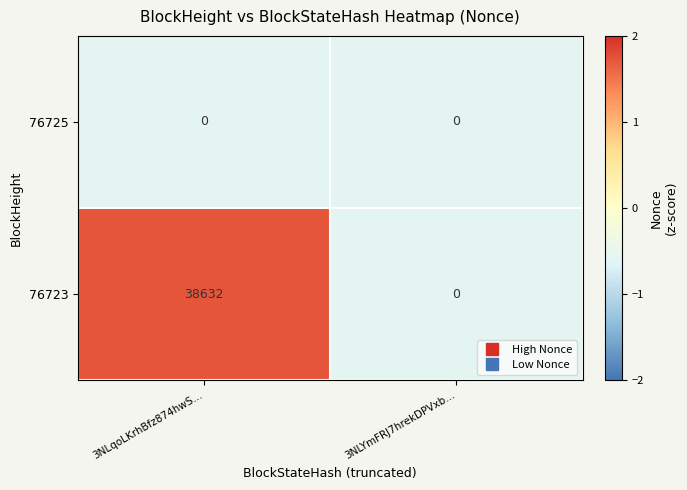

Is it true that 76723 equals 38632 at 3NLqoLKrhBfz874hwS…?

True